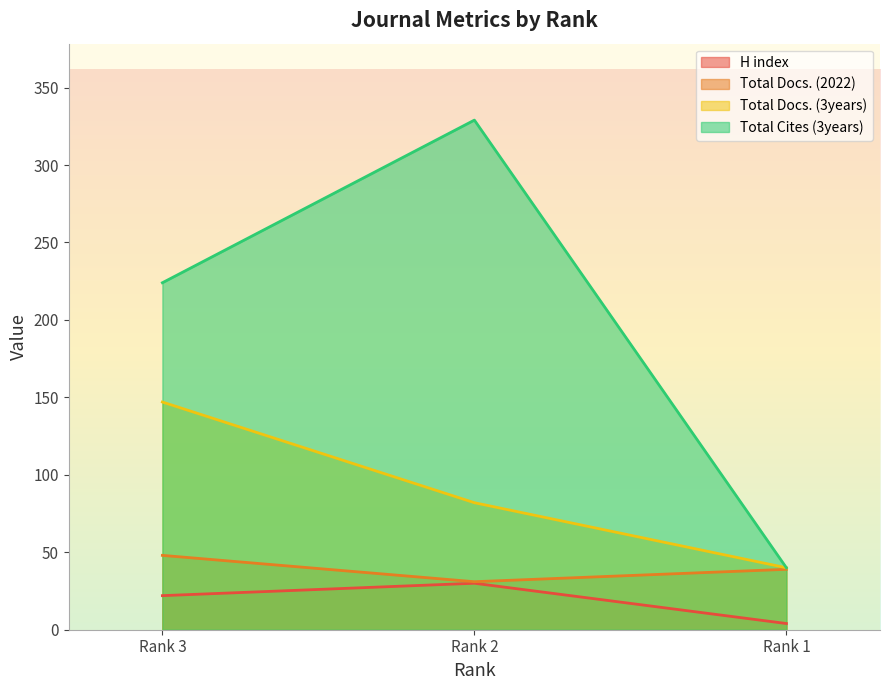

At which label does H index first exceed 22?

Rank 2